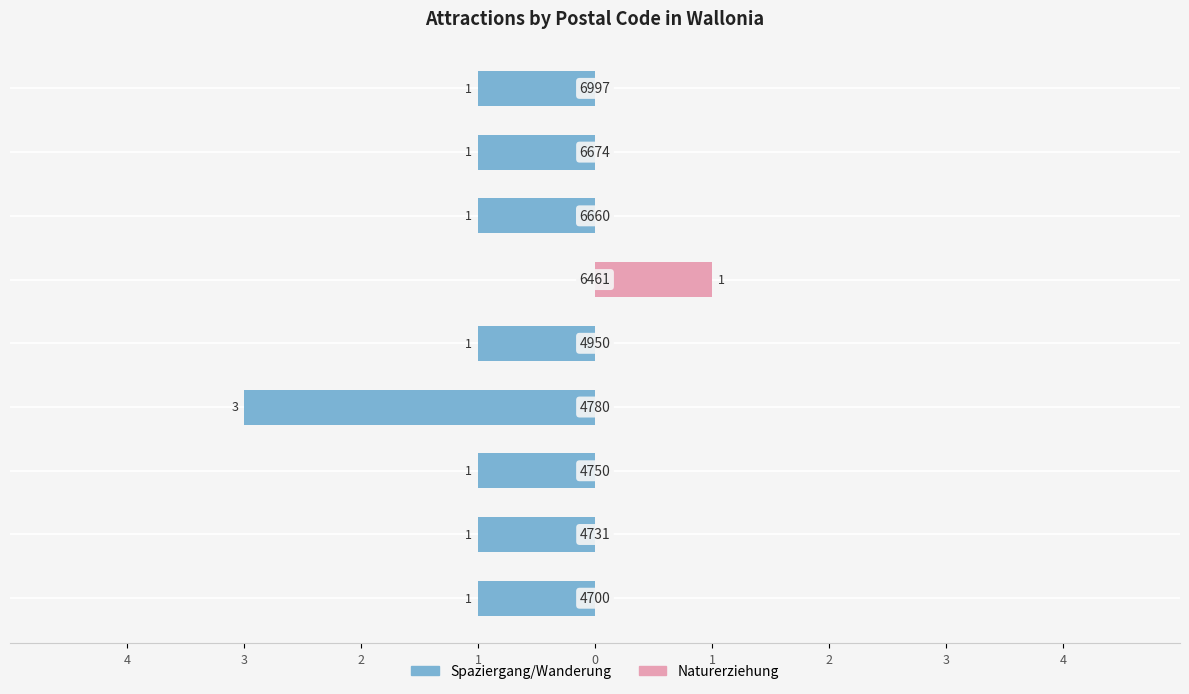

Is it true that Spaziergang/Wanderung equals -1 at 2?

True